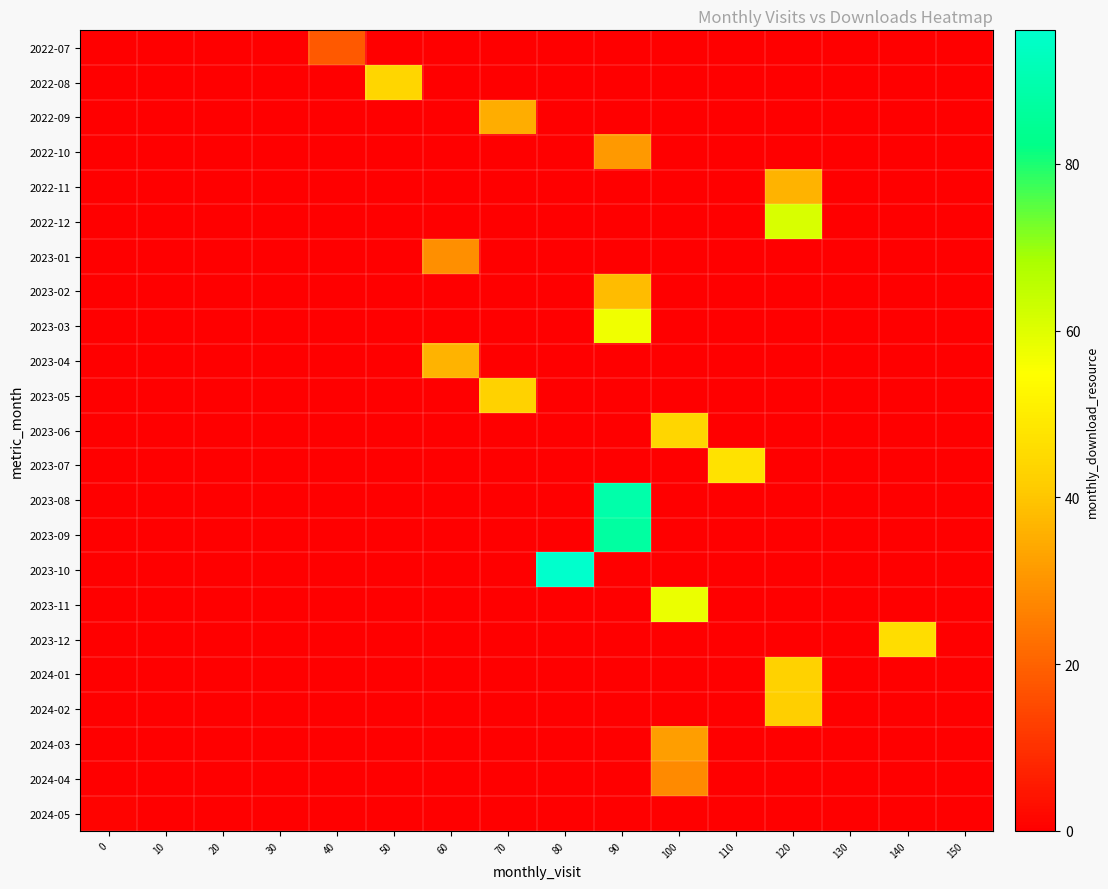

Reading left to right, what are all the values shown in this chart?

2022-07: 0=0	10=0	20=0	30=0	40=18	50=0	60=0	70=0	80=0	90=0	100=0	110=0	120=0	130=0	140=0	150=0
2022-08: 0=0	10=0	20=0	30=0	40=0	50=44	60=0	70=0	80=0	90=0	100=0	110=0	120=0	130=0	140=0	150=0
2022-09: 0=0	10=0	20=0	30=0	40=0	50=0	60=0	70=35	80=0	90=0	100=0	110=0	120=0	130=0	140=0	150=0
2022-10: 0=0	10=0	20=0	30=0	40=0	50=0	60=0	70=0	80=0	90=31	100=0	110=0	120=0	130=0	140=0	150=0
2022-11: 0=0	10=0	20=0	30=0	40=0	50=0	60=0	70=0	80=0	90=0	100=0	110=0	120=36	130=0	140=0	150=0
2022-12: 0=0	10=0	20=0	30=0	40=0	50=0	60=0	70=0	80=0	90=0	100=0	110=0	120=61	130=0	140=0	150=0
2023-01: 0=0	10=0	20=0	30=0	40=0	50=0	60=29	70=0	80=0	90=0	100=0	110=0	120=0	130=0	140=0	150=0
2023-02: 0=0	10=0	20=0	30=0	40=0	50=0	60=0	70=0	80=0	90=38	100=0	110=0	120=0	130=0	140=0	150=0
2023-03: 0=0	10=0	20=0	30=0	40=0	50=0	60=0	70=0	80=0	90=57	100=0	110=0	120=0	130=0	140=0	150=0
2023-04: 0=0	10=0	20=0	30=0	40=0	50=0	60=36	70=0	80=0	90=0	100=0	110=0	120=0	130=0	140=0	150=0
2023-05: 0=0	10=0	20=0	30=0	40=0	50=0	60=0	70=43	80=0	90=0	100=0	110=0	120=0	130=0	140=0	150=0
2023-06: 0=0	10=0	20=0	30=0	40=0	50=0	60=0	70=0	80=0	90=0	100=44	110=0	120=0	130=0	140=0	150=0
2023-07: 0=0	10=0	20=0	30=0	40=0	50=0	60=0	70=0	80=0	90=0	100=0	110=47	120=0	130=0	140=0	150=0
2023-08: 0=0	10=0	20=0	30=0	40=0	50=0	60=0	70=0	80=0	90=89	100=0	110=0	120=0	130=0	140=0	150=0
2023-09: 0=0	10=0	20=0	30=0	40=0	50=0	60=0	70=0	80=0	90=87	100=0	110=0	120=0	130=0	140=0	150=0
2023-10: 0=0	10=0	20=0	30=0	40=0	50=0	60=0	70=0	80=96	90=0	100=0	110=0	120=0	130=0	140=0	150=0
2023-11: 0=0	10=0	20=0	30=0	40=0	50=0	60=0	70=0	80=0	90=0	100=58	110=0	120=0	130=0	140=0	150=0
2023-12: 0=0	10=0	20=0	30=0	40=0	50=0	60=0	70=0	80=0	90=0	100=0	110=0	120=0	130=0	140=46	150=0
2024-01: 0=0	10=0	20=0	30=0	40=0	50=0	60=0	70=0	80=0	90=0	100=0	110=0	120=43	130=0	140=0	150=0
2024-02: 0=0	10=0	20=0	30=0	40=0	50=0	60=0	70=0	80=0	90=0	100=0	110=0	120=42	130=0	140=0	150=0
2024-03: 0=0	10=0	20=0	30=0	40=0	50=0	60=0	70=0	80=0	90=0	100=32	110=0	120=0	130=0	140=0	150=0
2024-04: 0=0	10=0	20=0	30=0	40=0	50=0	60=0	70=0	80=0	90=0	100=28	110=0	120=0	130=0	140=0	150=0
2024-05: 0=1	10=0	20=0	30=0	40=0	50=0	60=0	70=0	80=0	90=0	100=0	110=0	120=0	130=0	140=0	150=0